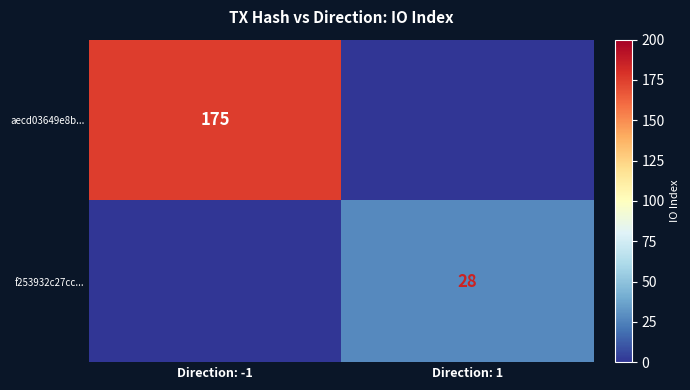

The value of aecd03649e8b... at Direction: -1 is 39. True or false?

False